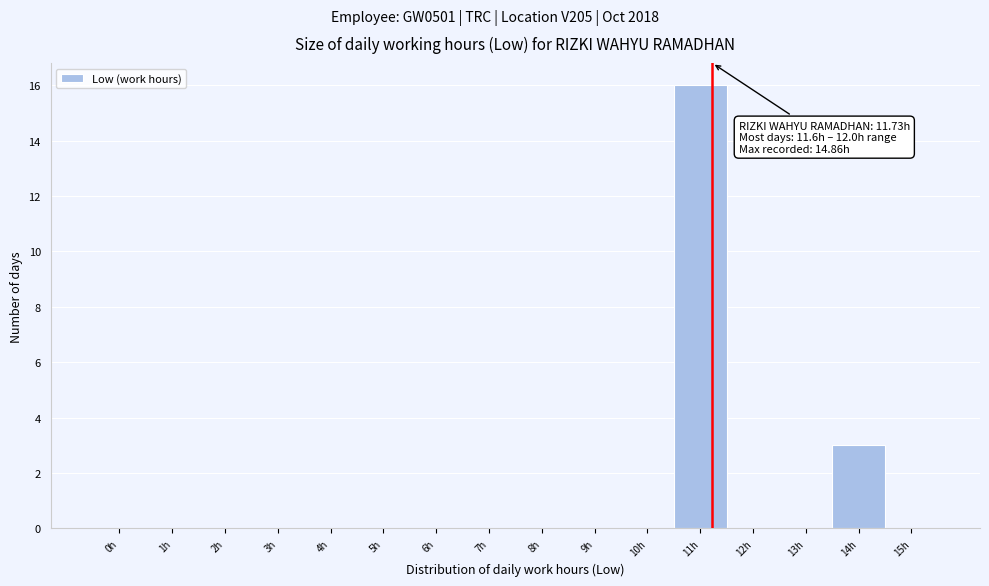

Reading left to right, what are all the values shown in this chart?

0h=0	1h=0	2h=0	3h=0	4h=0	5h=0	6h=0	7h=0	8h=0	9h=0	10h=0	11h=16	12h=0	13h=0	14h=3	15h=0